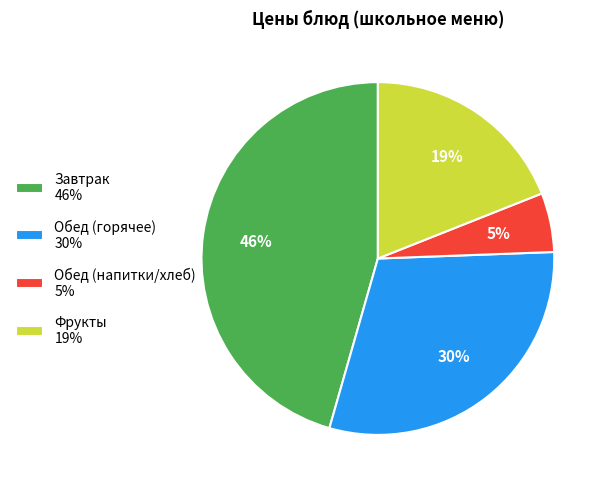

To the nearest percent, what percentage of the pie is Обед (напитки/хлеб) 5%?

5%